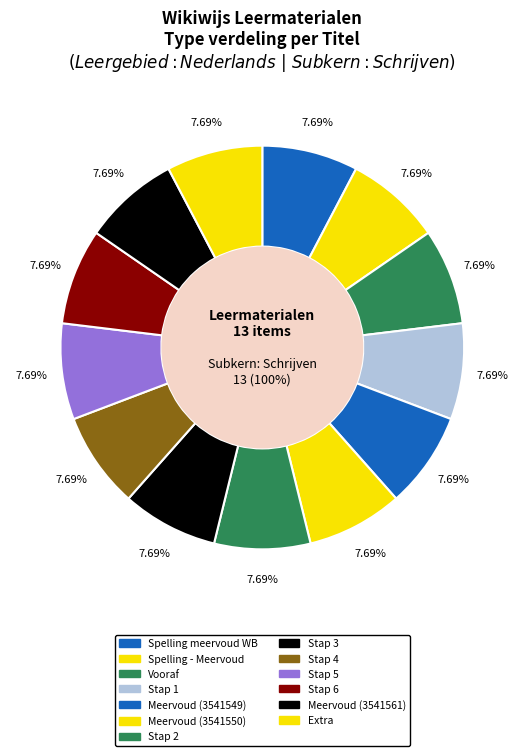

How many segments does this pie chart have?

13